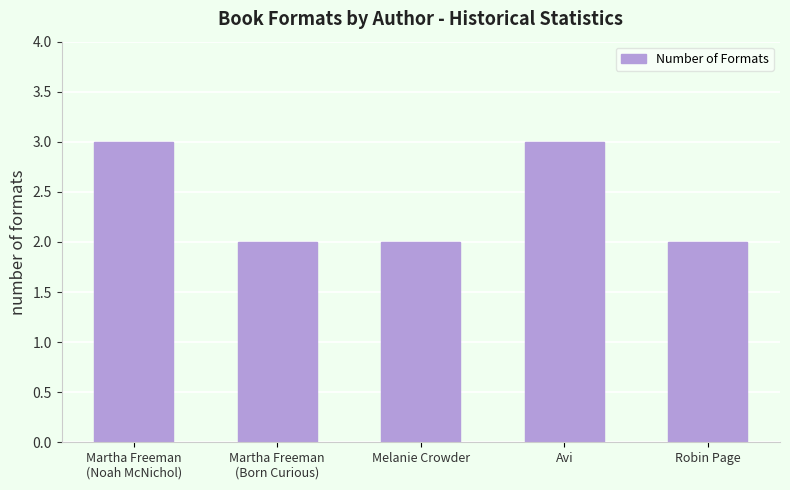

What is the value of the 4th bar from the left?

3